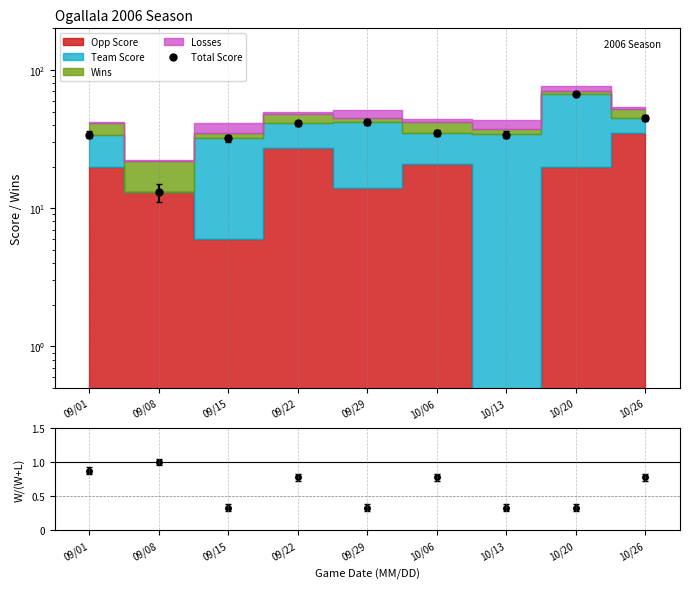

Where does the Total Score series first go above 35?

09/22